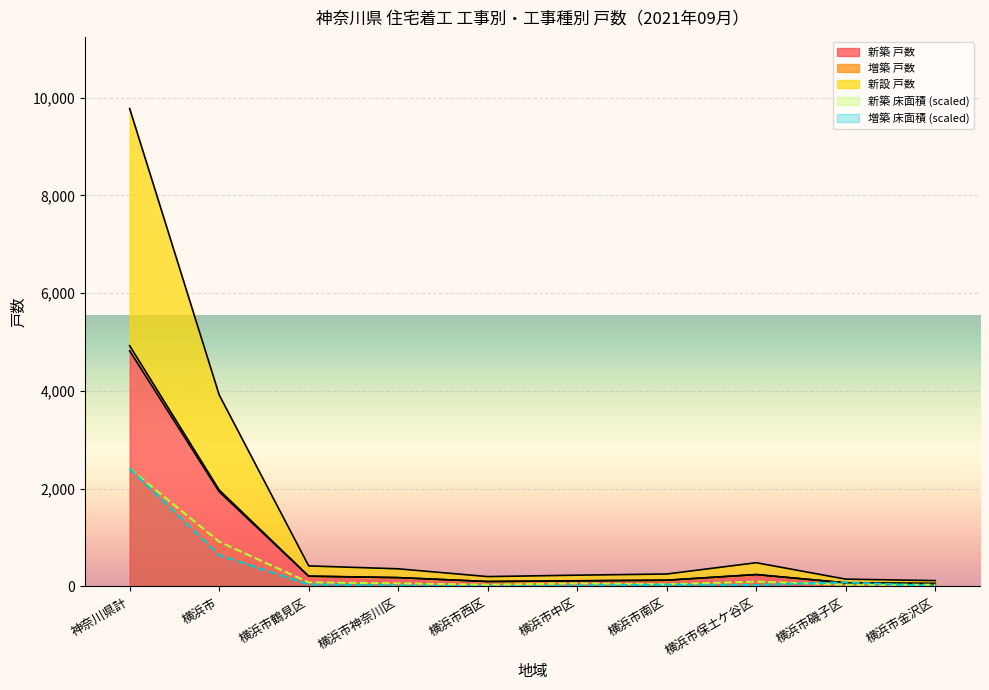

What is the spread (max minus min) of values at 横浜市保土ケ谷区?

456.7